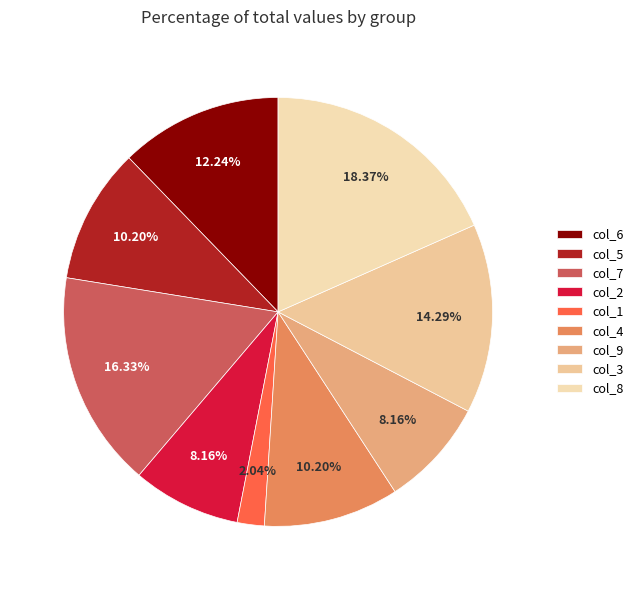

To the nearest percent, what is the difference between the largest and smallest slice percentages?

16%